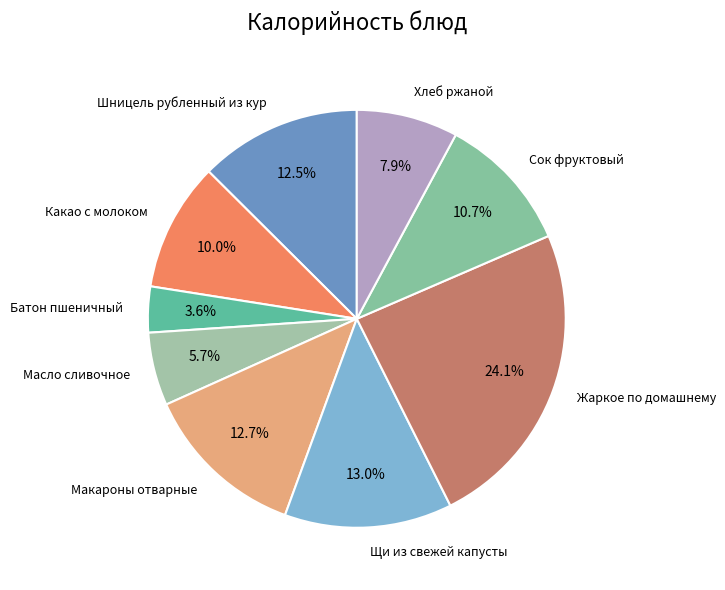

What is the ratio of the value at Щи из свежей капусты to the value at Жаркое по домашнему?

0.5